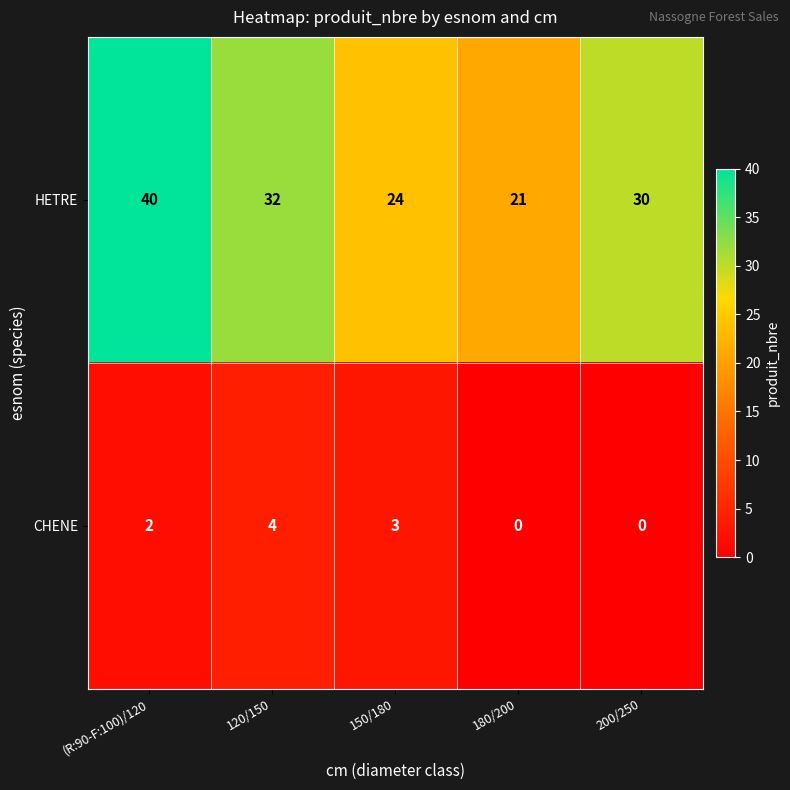

What is the difference between the second highest and minimum values in the CHENE series?

3